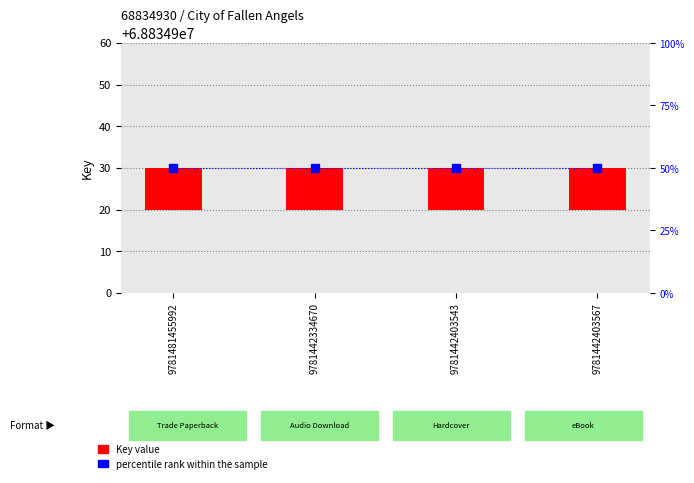

Reading left to right, what are all the values shown in this chart?

Key value: 9781481455992=10	9781442334670=10	9781442403543=10	9781442403567=10
percentile rank within the sample: 9781481455992=50	9781442334670=50	9781442403543=50	9781442403567=50